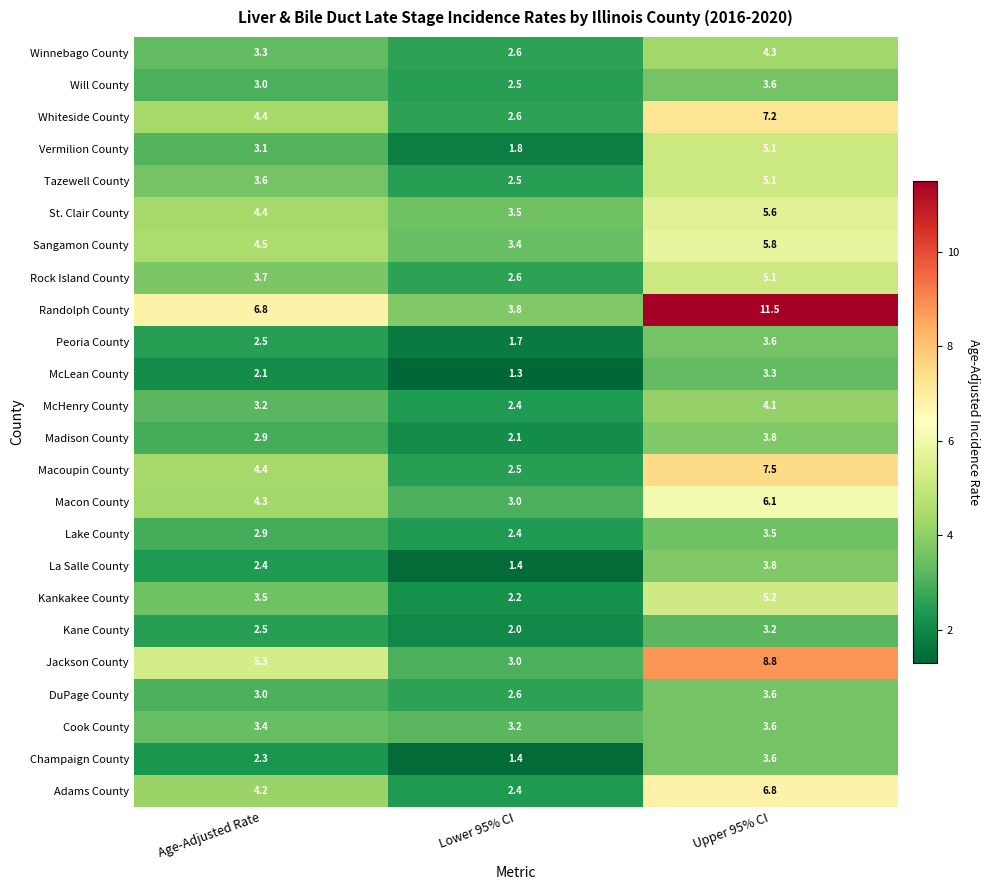

At which category is the sum across all series the highest?

Upper 95% CI